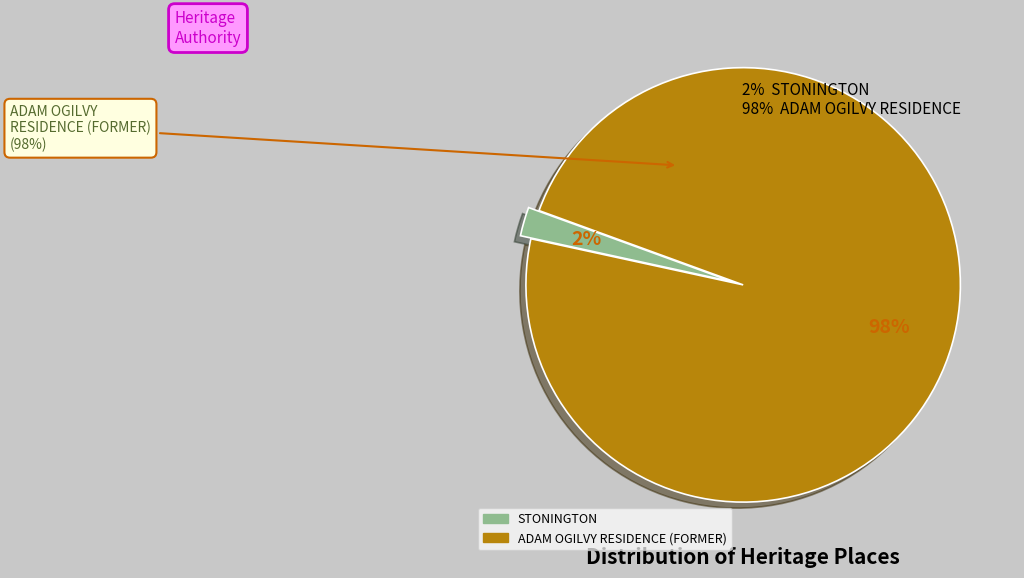

Count the number of slices in the pie.

2